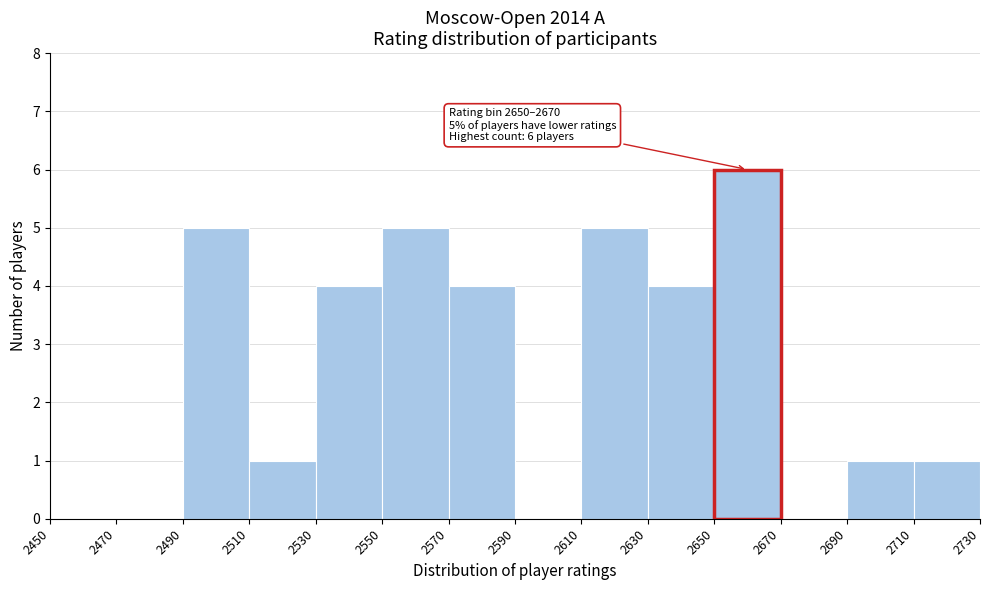

Which range on the x-axis has the tallest bar?

2650 to 2670